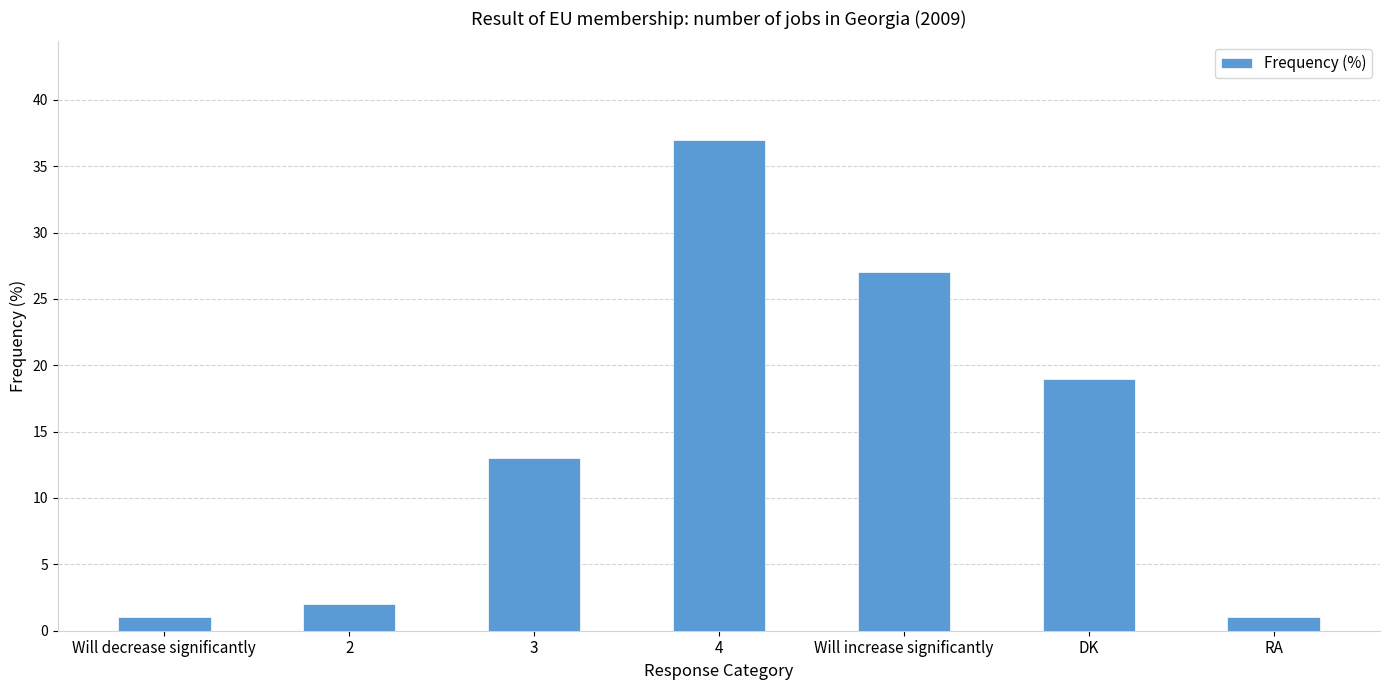

What is the difference between the values at 2 and RA?

1